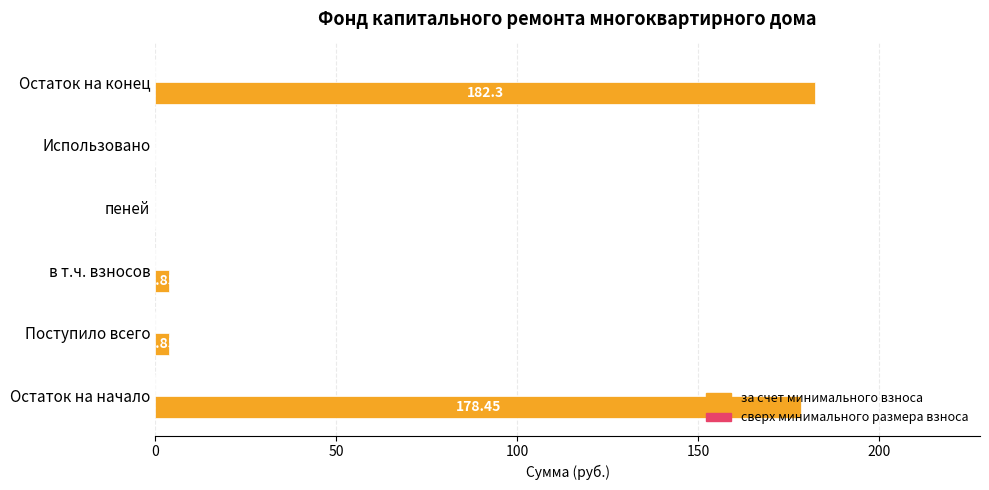

Between Использовано and Остаток на конец, which is larger?

Остаток на конец